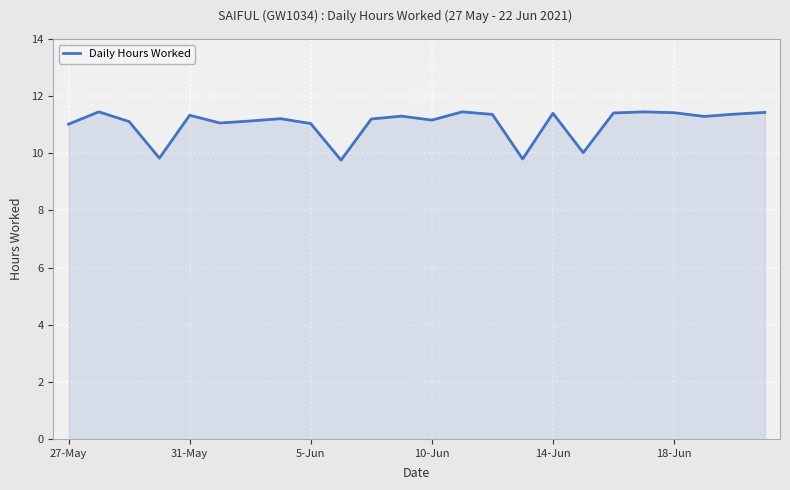

What is the difference between the maximum and minimum values?

1.7